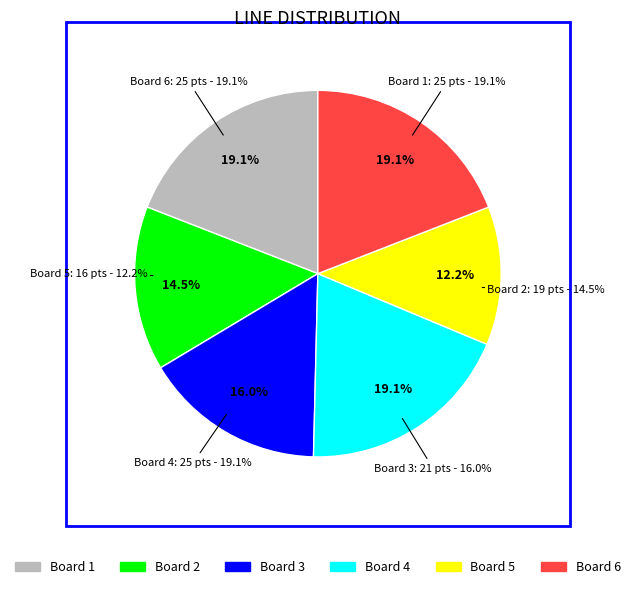

What percentage is NOT represented by 3?

84.0%